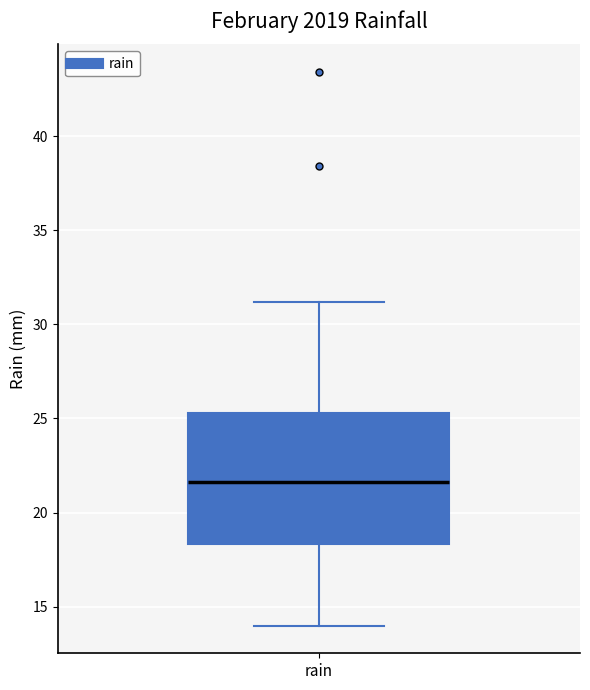

Read this box plot against the y-axis: the position of the median line, the range covered by the box, and the ends of both whiskers. The values are not printed on the chart, so give them approximately, as read against the axis.

median 21.5, box 18.5 to 25.5, whiskers 14.0 to 31.0